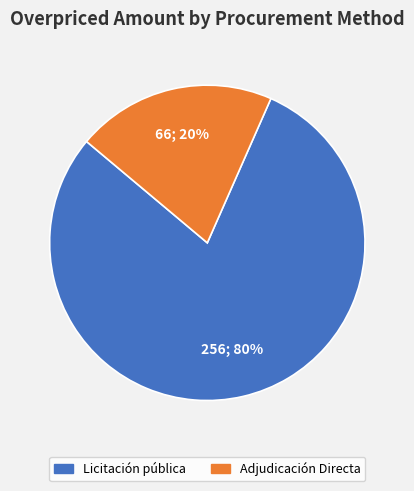

To the nearest percent, what is the combined percentage of Licitación pública and Adjudicación Directa?

100%